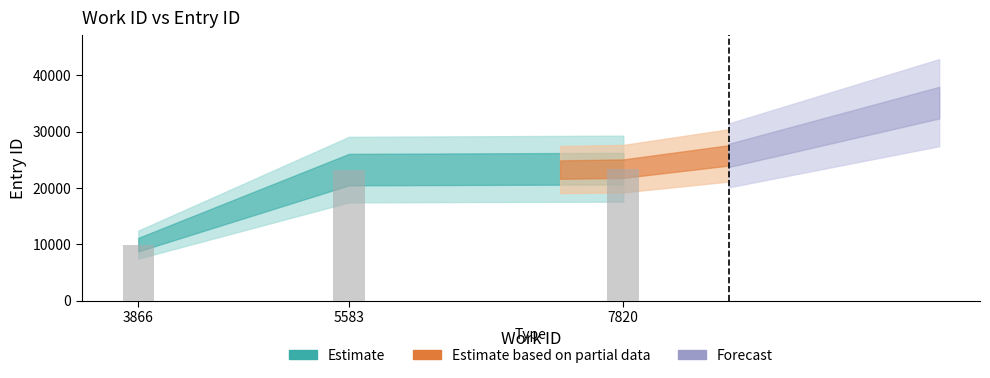

What is the smallest value displayed?

9944